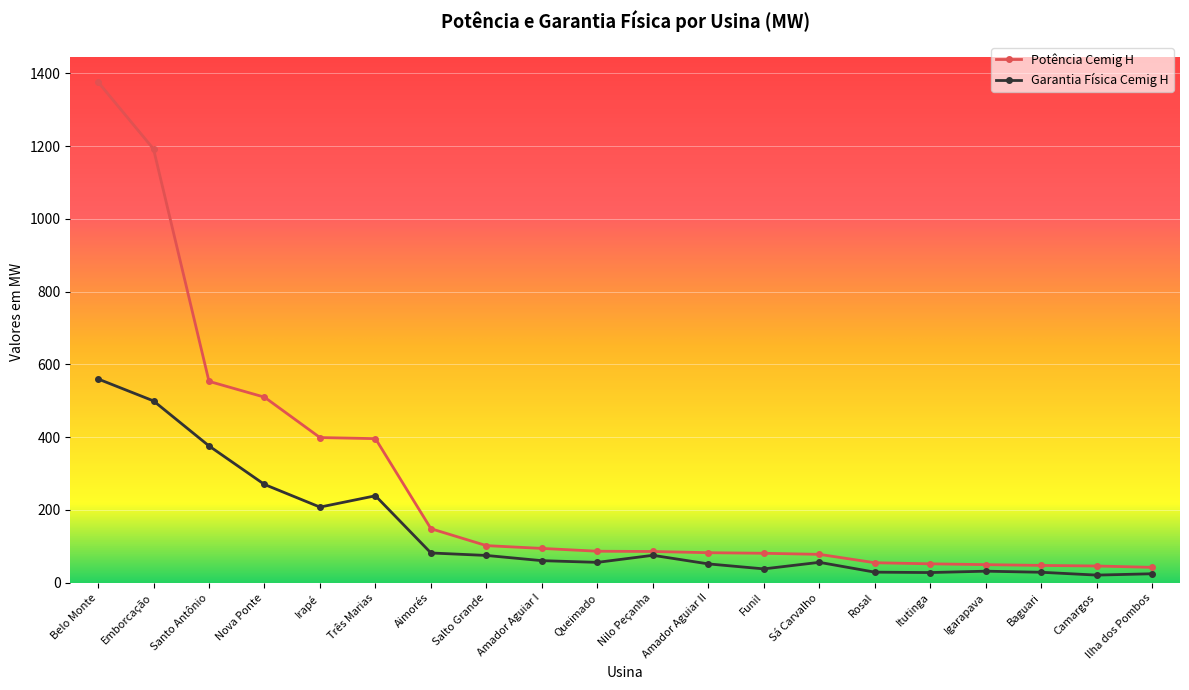

What is the greatest value displayed?

1376.2